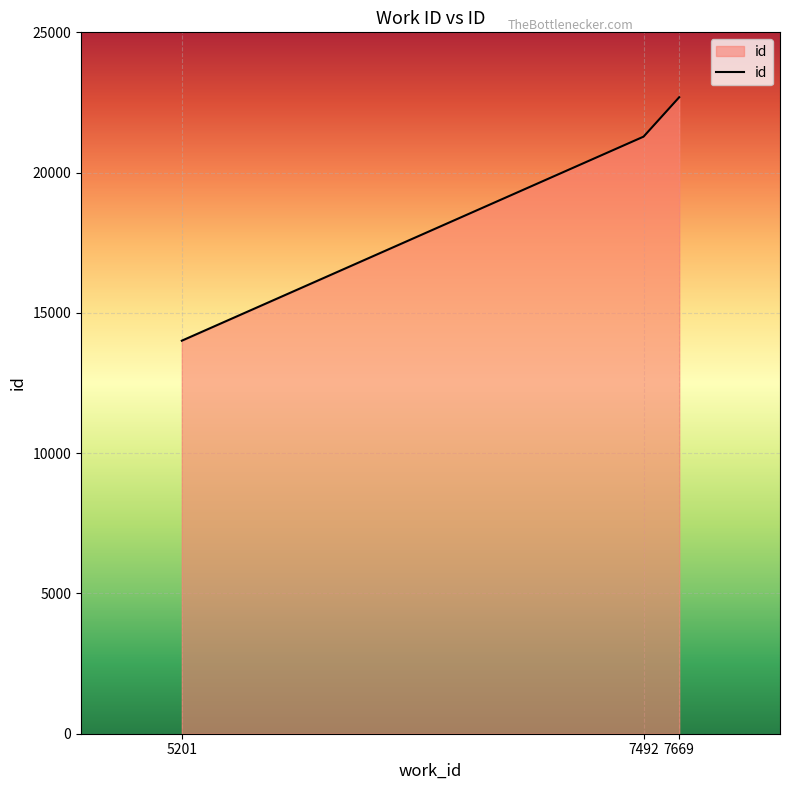

Reading left to right, extract all data points from this chart.

5201=14009	7492=21282	7669=22687